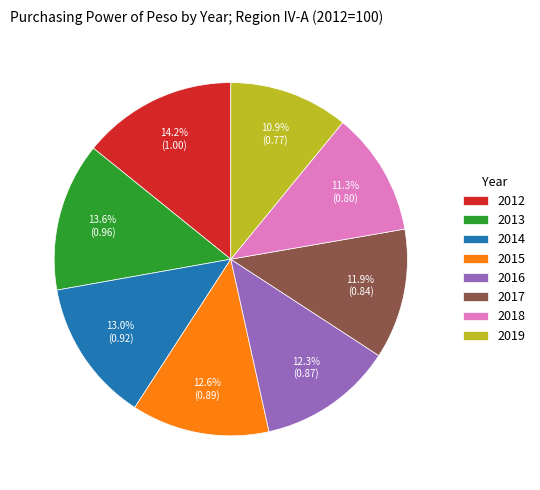

How many segments does this pie chart have?

8